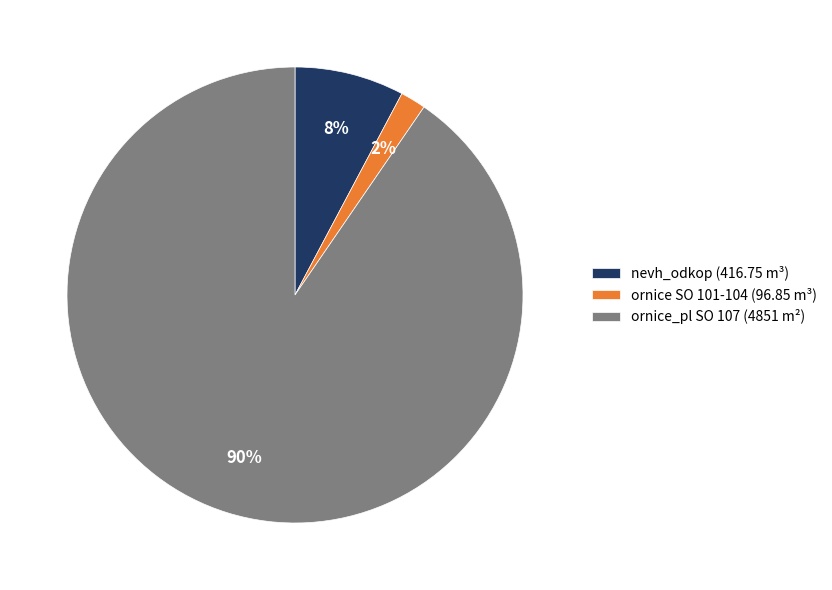

Which has a higher value, nevh_odkop (416.75 m³) or ornice_pl SO 107 (4851 m²)?

ornice_pl SO 107 (4851 m²)